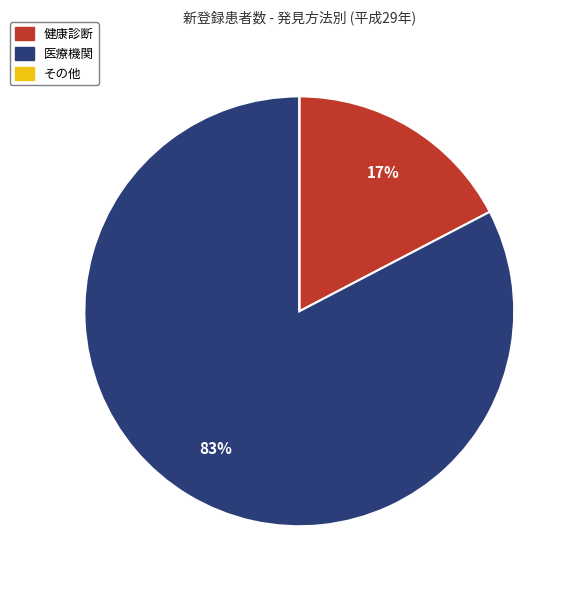

To the nearest percent, what portion does 医療機関 represent?

83%